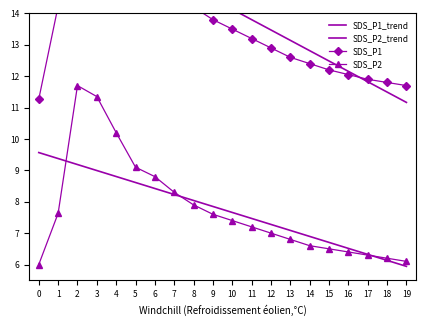

Reading left to right, extract all data points from this chart.

SDS_P1_trend: 0=17.4	1=17.1	2=16.8	3=16.4	4=16.1	5=15.8	6=15.4	7=15.1	8=14.8	9=14.5	10=14.1	11=13.8	12=13.5	13=13.1	14=12.8	15=12.5	16=12.2	17=11.8	18=11.5	19=11.2
SDS_P2_trend: 0=9.6	1=9.4	2=9.2	3=9.0	4=8.8	5=8.6	6=8.4	7=8.2	8=8.0	9=7.8	10=7.7	11=7.5	12=7.3	13=7.1	14=6.9	15=6.7	16=6.5	17=6.3	18=6.1	19=5.9
SDS_P1: 0=11.3	1=14.2	2=22.7	3=20.1	4=18.5	5=16.2	6=15.8	7=14.9	8=14.2	9=13.8	10=13.5	11=13.2	12=12.9	13=12.6	14=12.4	15=12.2	16=12.1	17=11.9	18=11.8	19=11.7
SDS_P2: 0=6.0	1=7.6	2=11.7	3=11.3	4=10.2	5=9.1	6=8.8	7=8.3	8=7.9	9=7.6	10=7.4	11=7.2	12=7.0	13=6.8	14=6.6	15=6.5	16=6.4	17=6.3	18=6.2	19=6.1